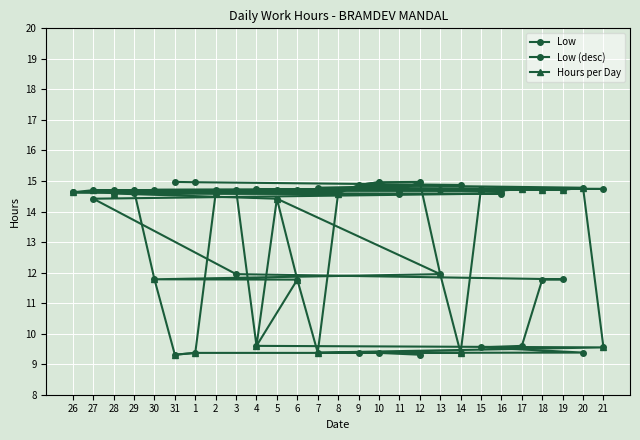

What is the sum of all Low (desc) values?

356.9